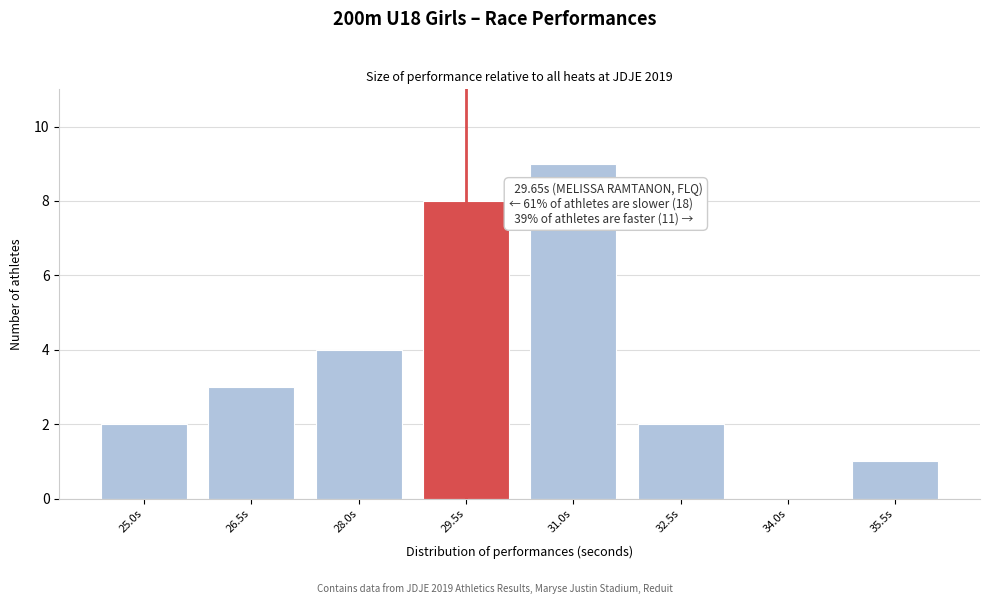

Reading left to right, extract all data points from this chart.

25.0s=2	26.5s=3	28.0s=4	29.5s=8	31.0s=9	32.5s=2	34.0s=0	35.5s=1